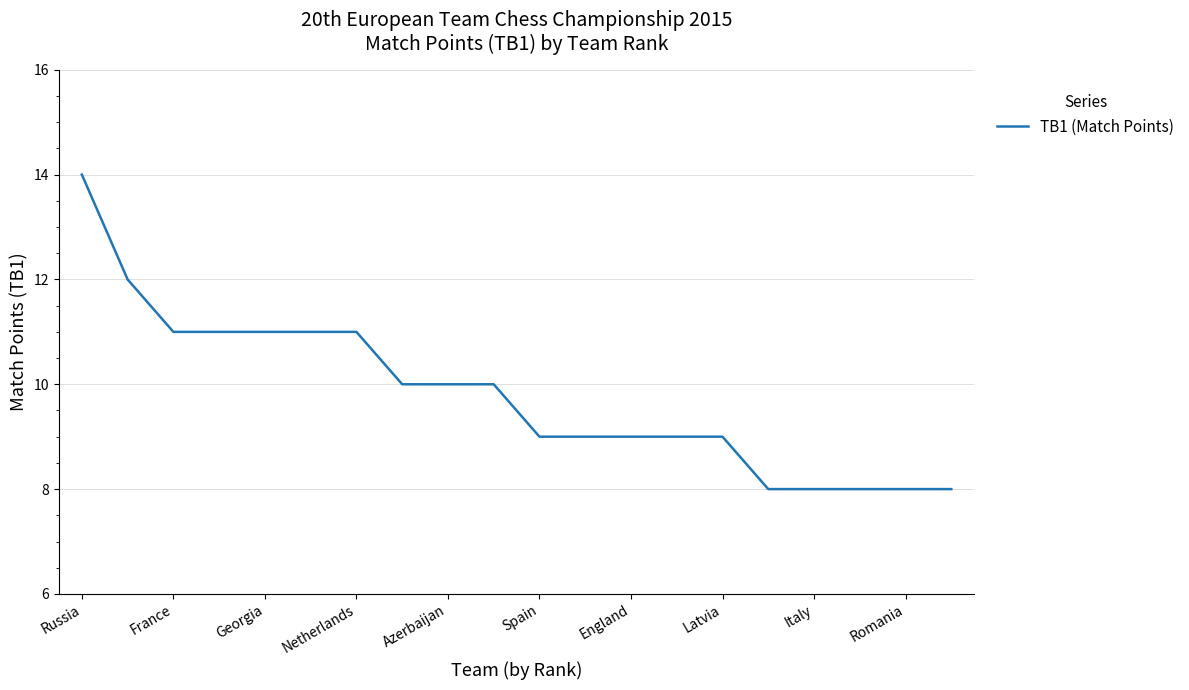

What is the smallest value displayed?

8